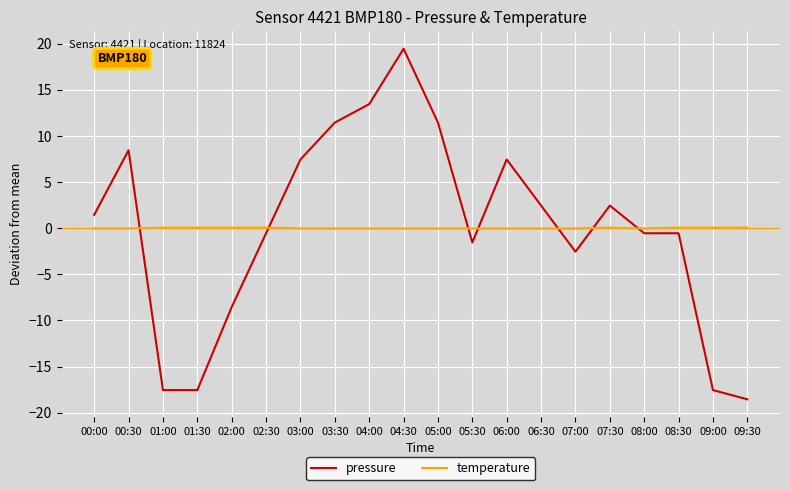

How many times do pressure and temperature cross each other?

7